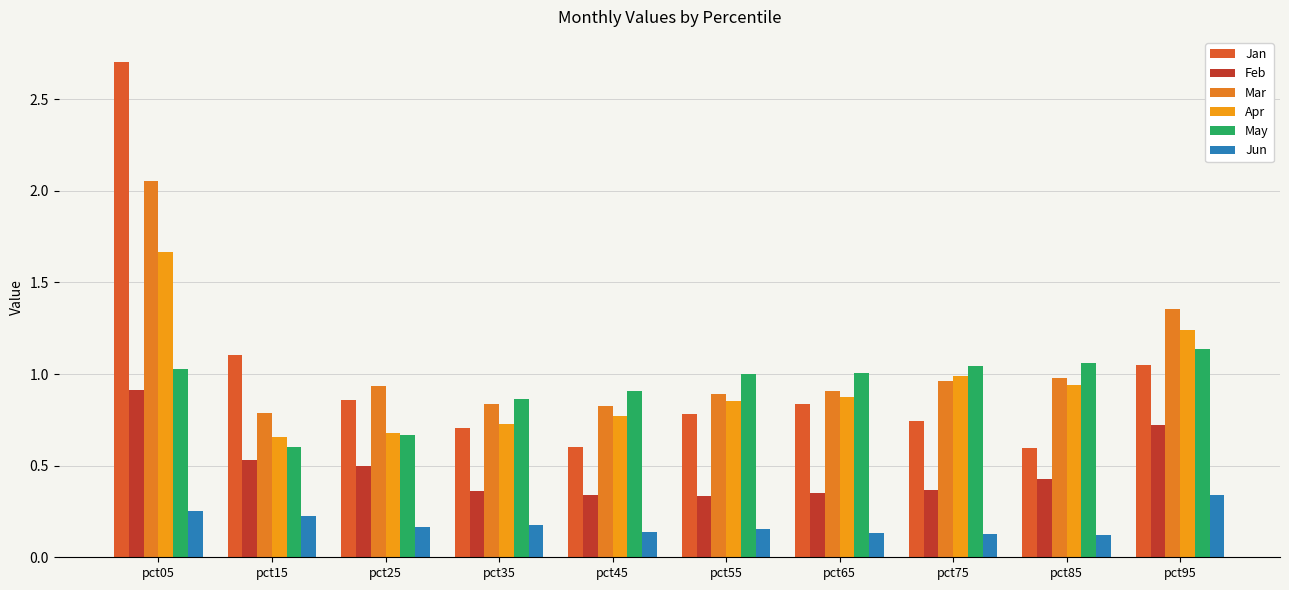

What is the average value of the Apr series?

0.9